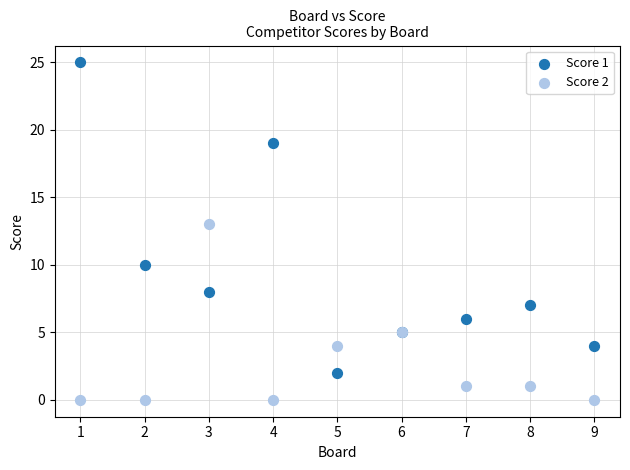

What are all the series names shown in the legend?

Score 1, Score 2